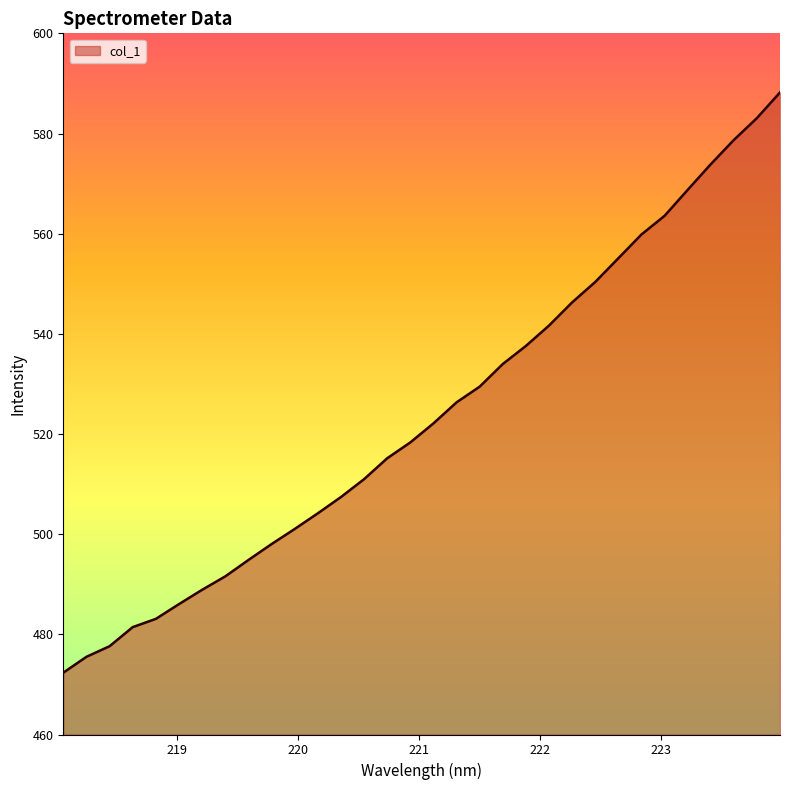

What is the maximum value shown in the chart?

588.2